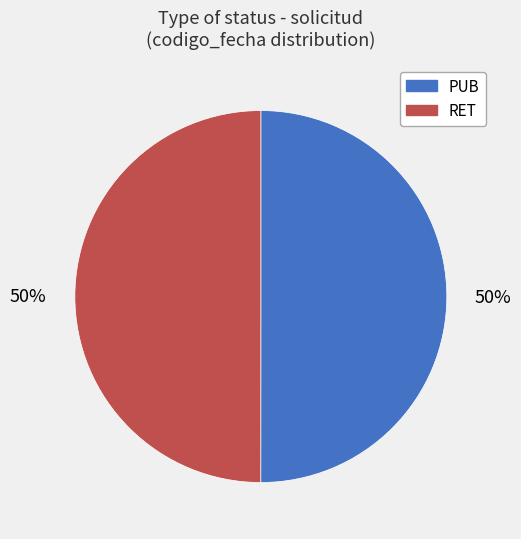

How many slices are in this pie chart?

2